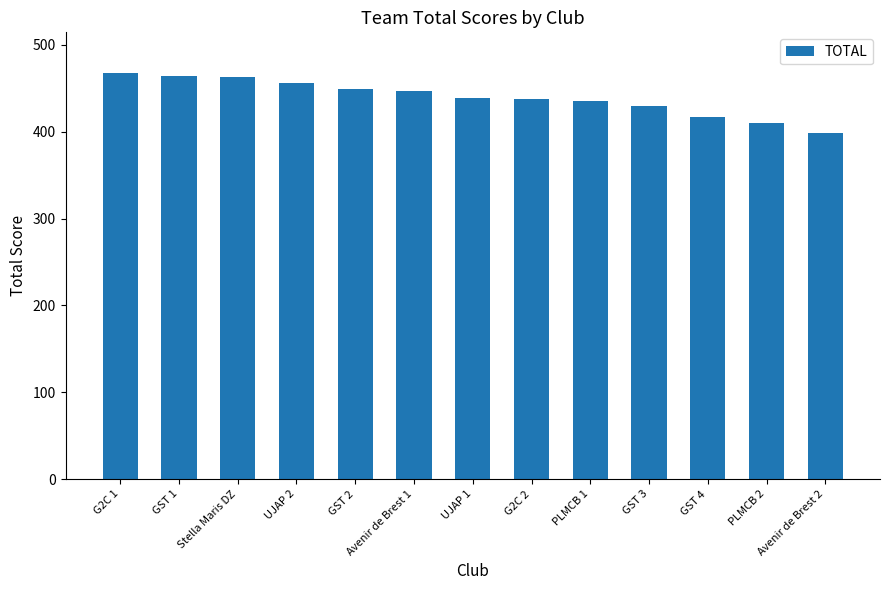

What is the average value?

439.5